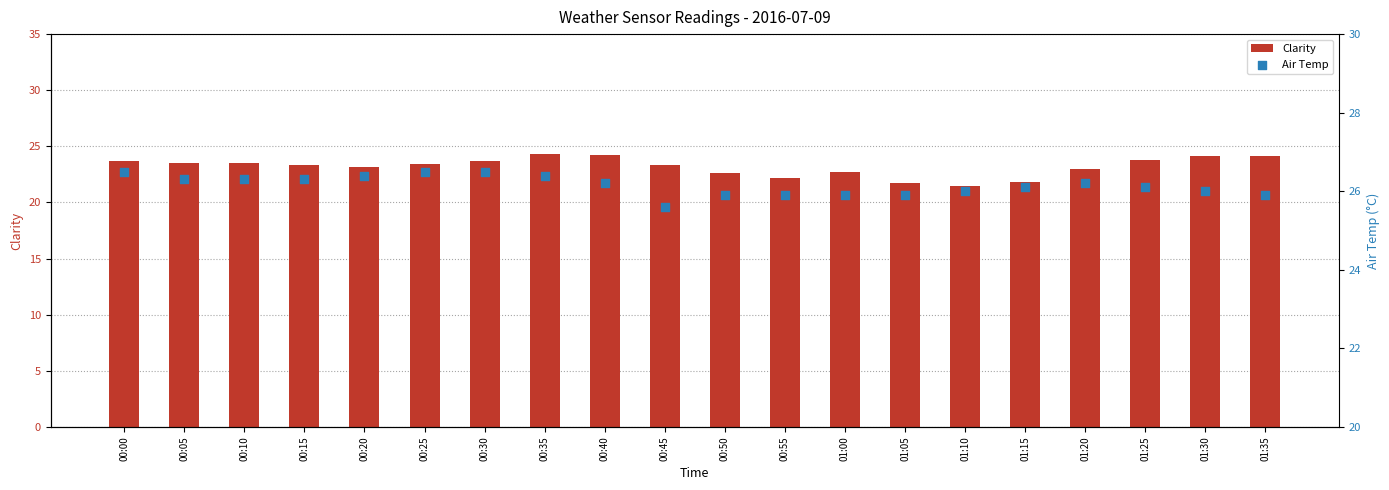

Which series has the widest spread of Y values?

Clarity